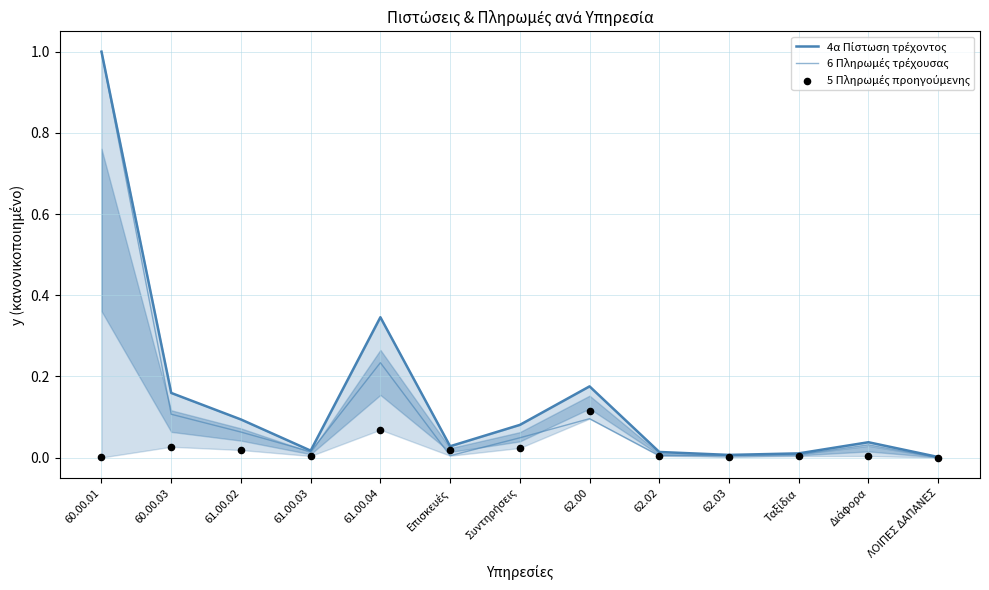

At which category is the sum across all series the highest?

60.00.01